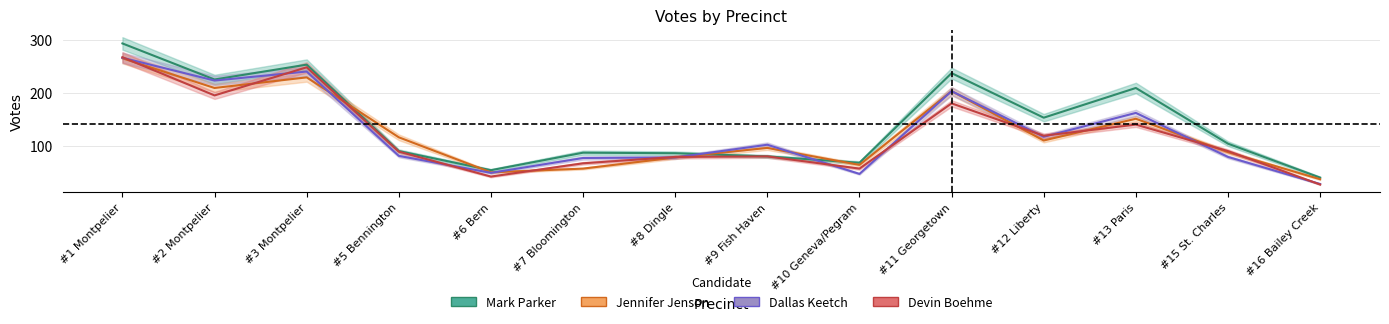

True or false: Mark Parker and Jennifer Jenson intersect in this chart.

True